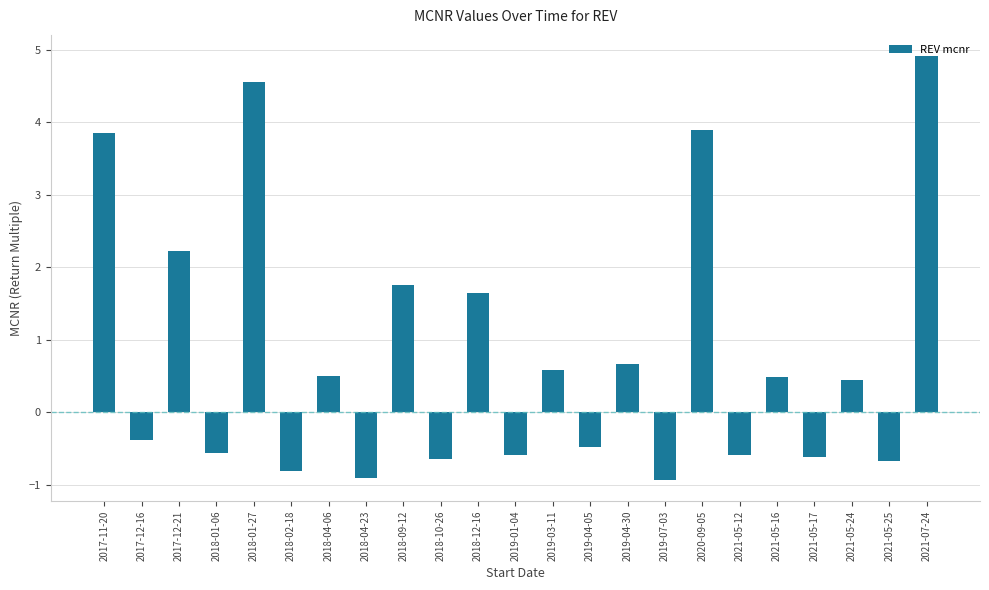

True or false: the data shows 0.7 at 2018-12-16.

False